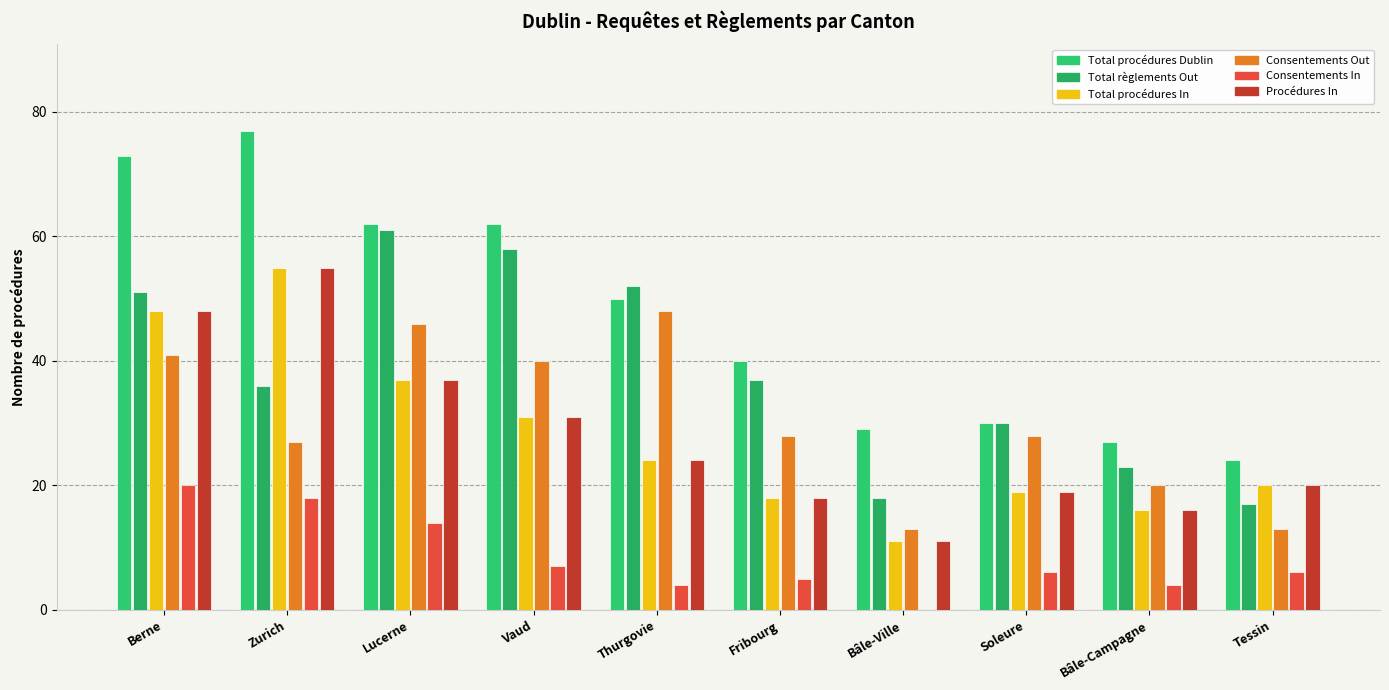

Which series has the largest total across all categories?

Total procédures Dublin